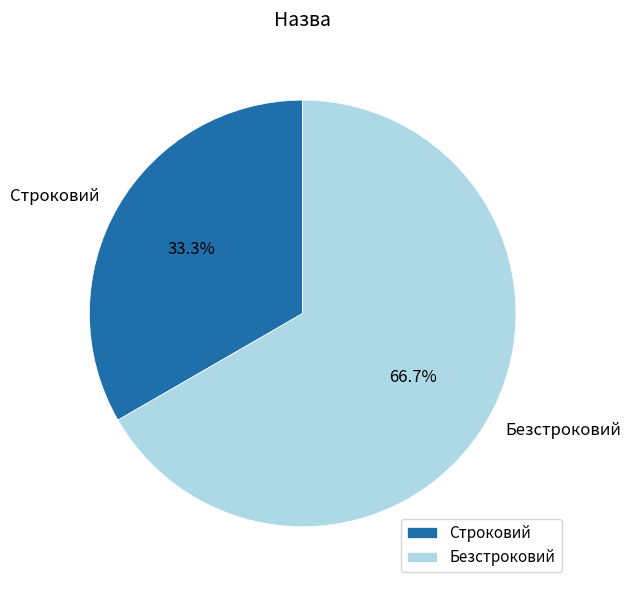

How many segments does this pie chart have?

2